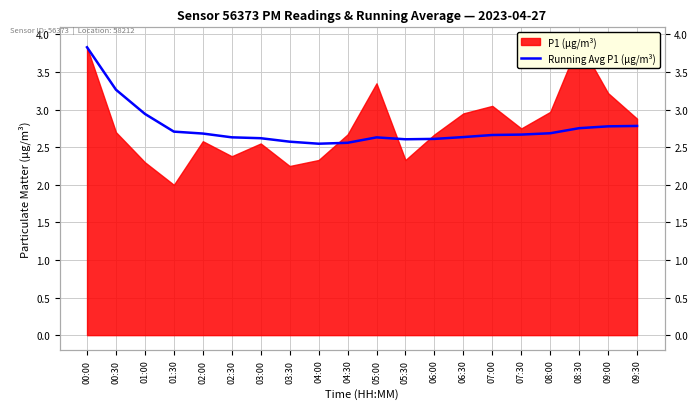

Does the chart display data point markers on the line(s)?

No